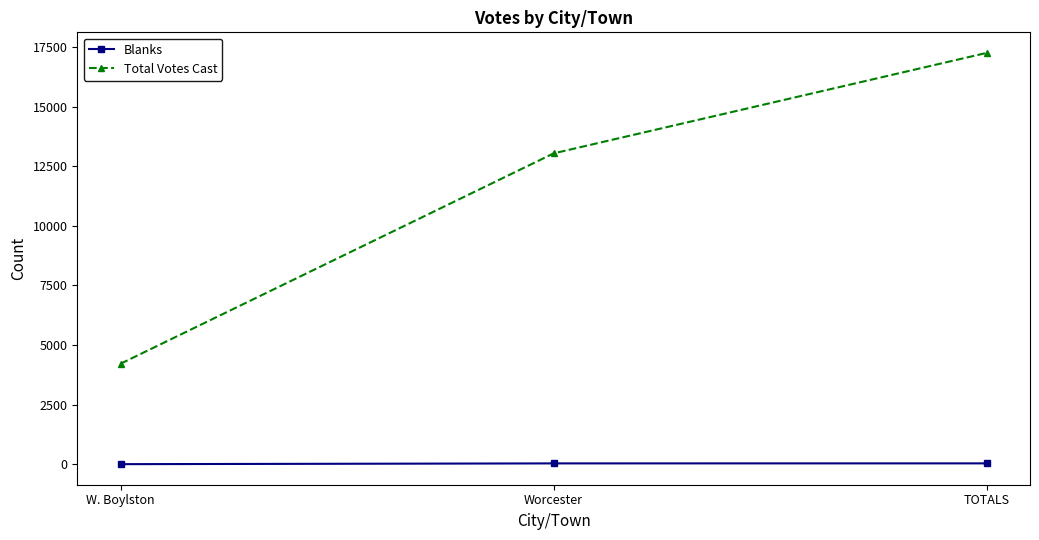

Is it true that Total Votes Cast equals 13039 at Worcester?

True